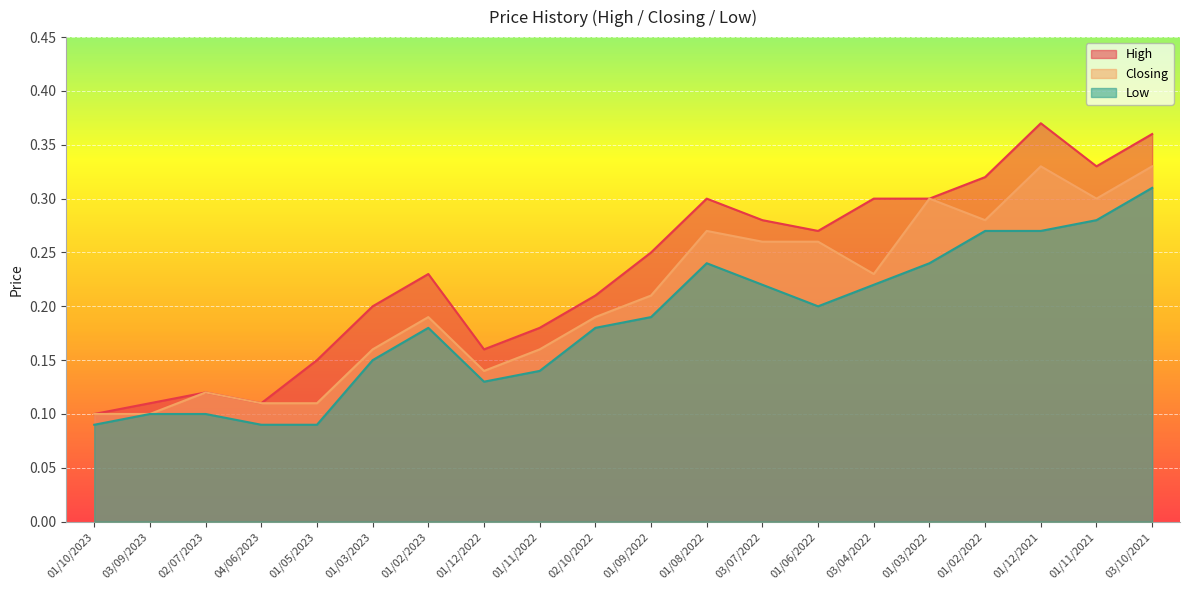

How many lines are shown in the chart?

3